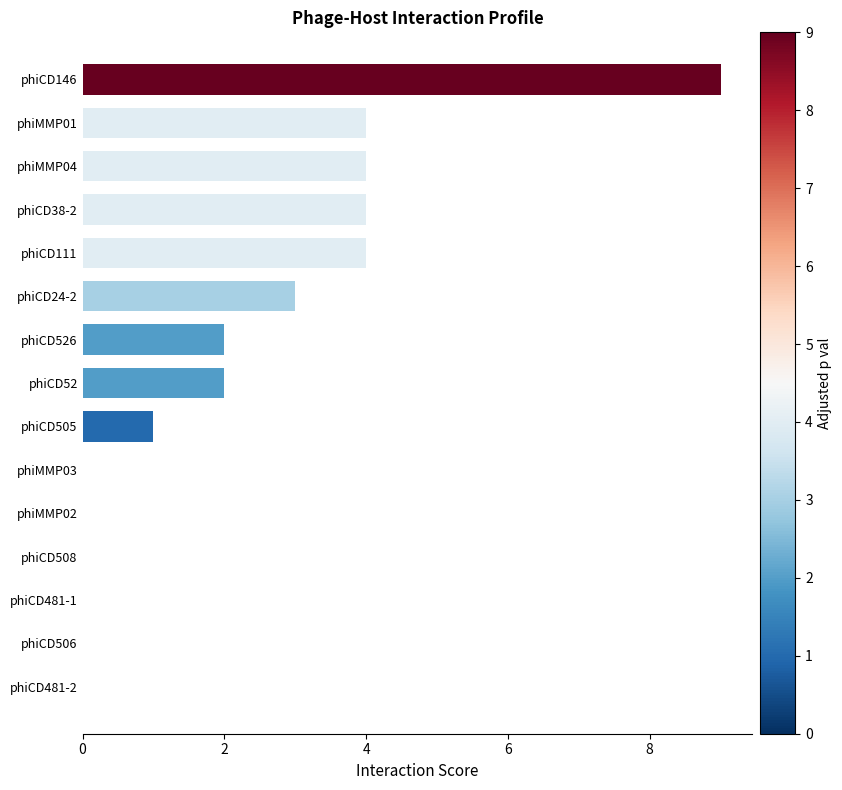

How many categories are shown in the chart?

15